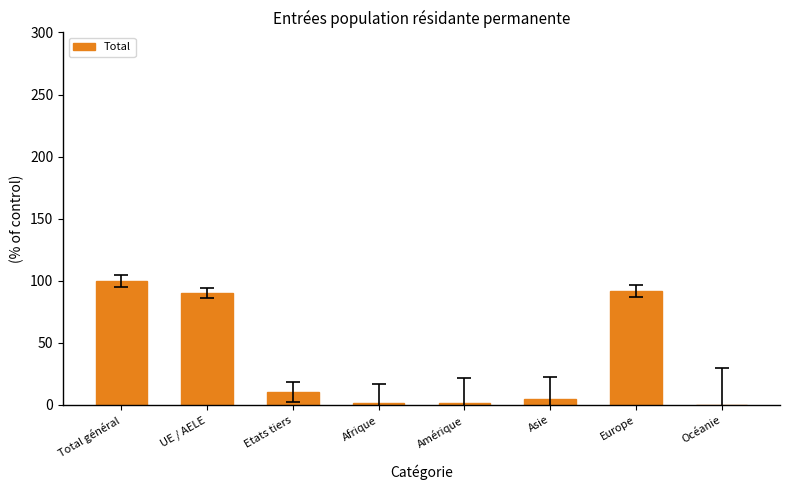

Are the bars grouped side by side (vs. stacked)?

No